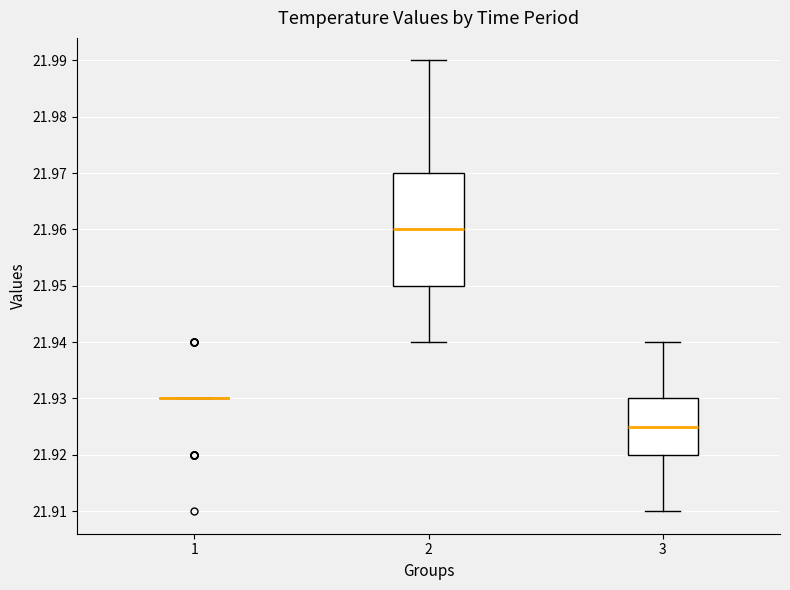

Comparing the boxes themselves (not the whiskers), which one is the tallest?

2